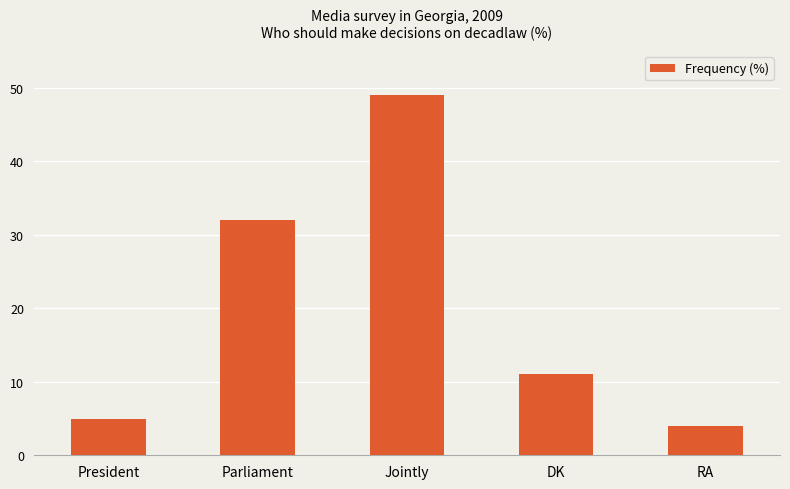

Approximately how many times larger is the value at Parliament compared to President?

6.4